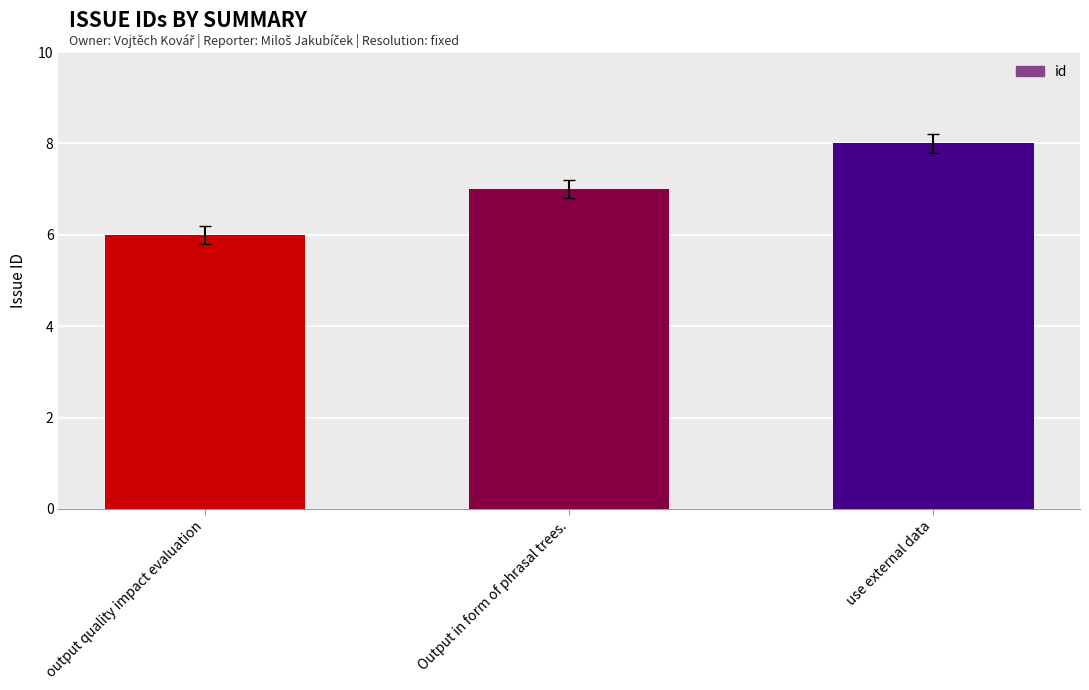

At which category does the chart reach its peak across all series?

use external data